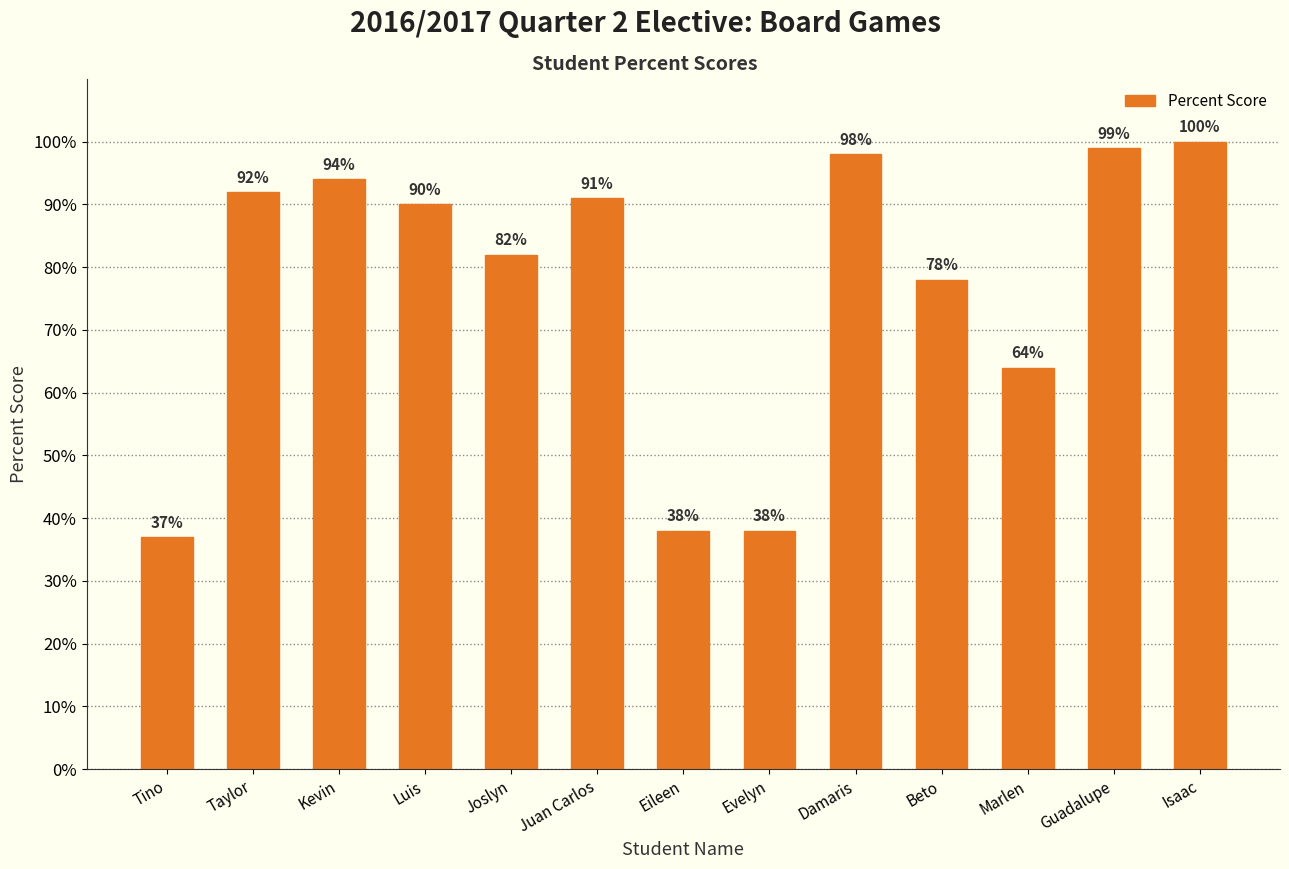

Does the chart contain any negative values?

No